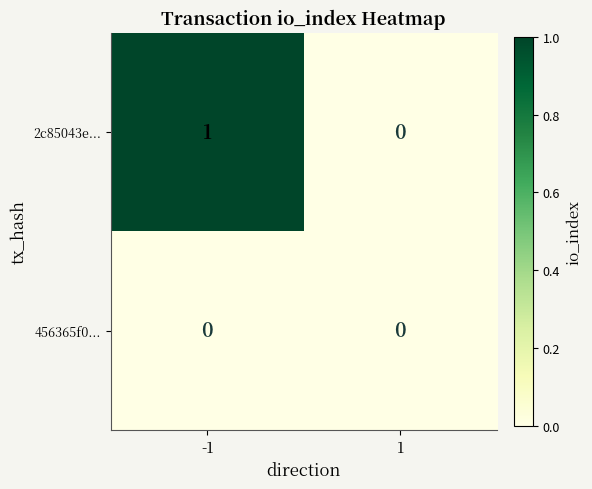

Rank the categories by 2c85043e... value from lowest to highest.

1, -1